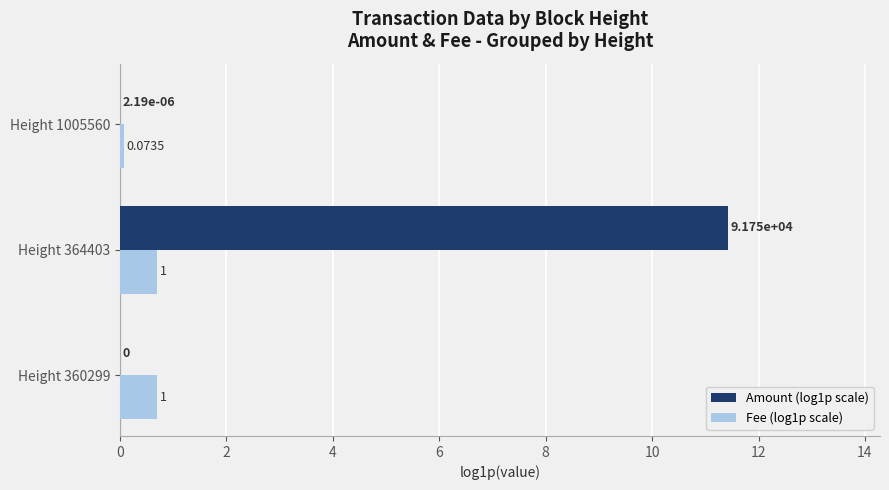

Between Height 360299 and Height 1005560, which series saw the biggest shift?

Fee (log1p scale)